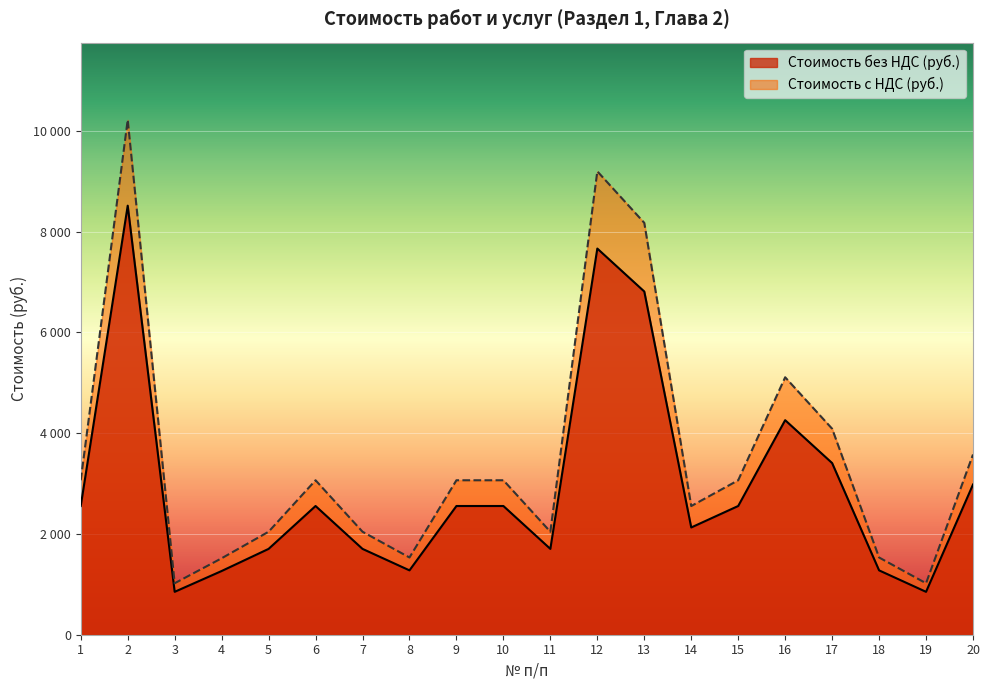

Is it true that Стоимость с НДС (руб.) equals 2553.6 at 14?

True